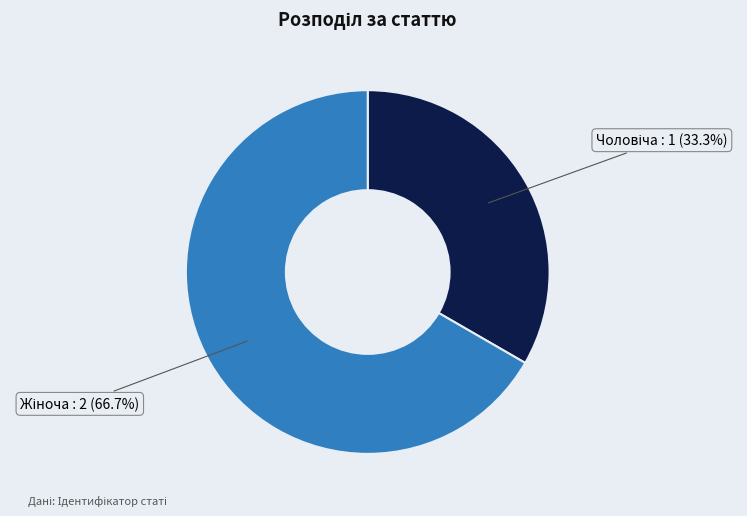

Is there a majority slice in this chart?

Yes